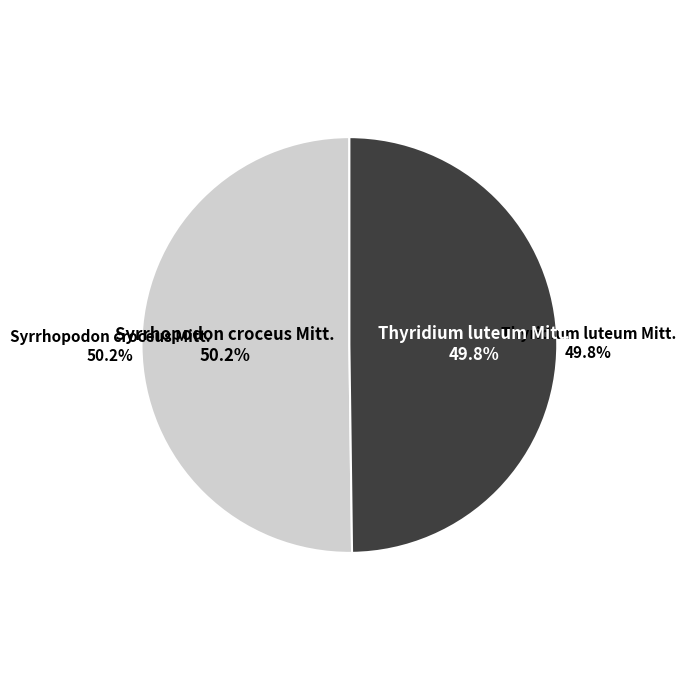

Is the sum of Syrrhopodon croceus Mitt. and Thyridium luteum Mitt. greater than half?

Yes